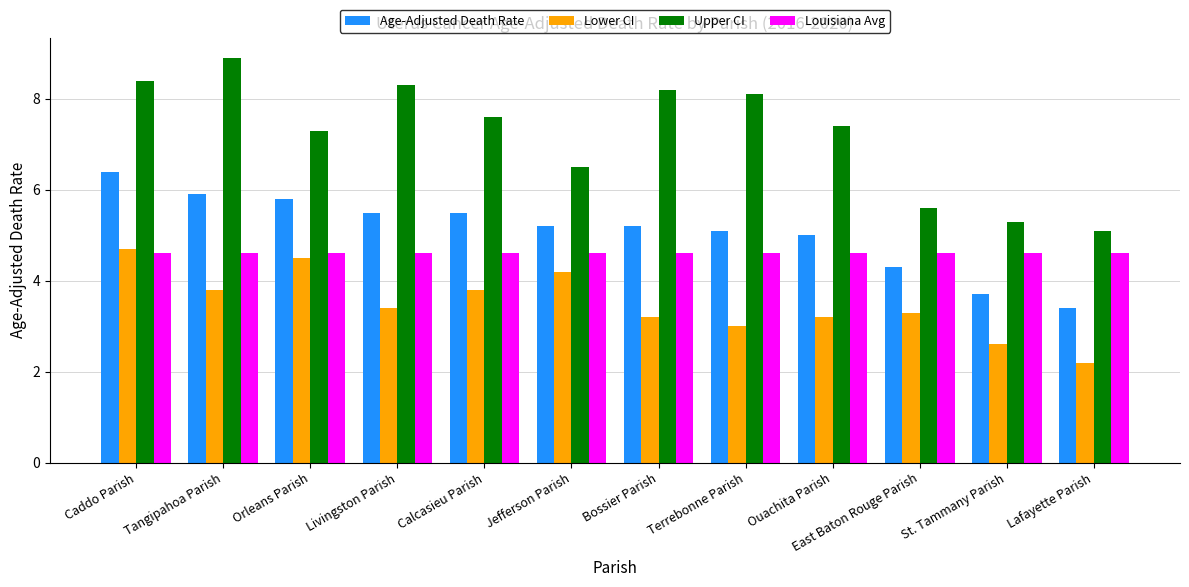

What is the maximum value shown in the chart?

8.9